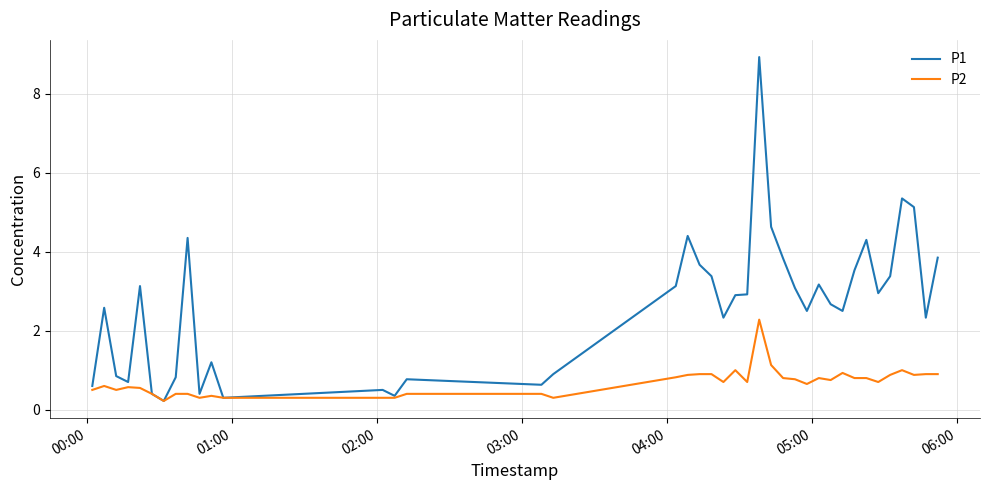

List the series in order of their peak value, lowest first.

P2, P1